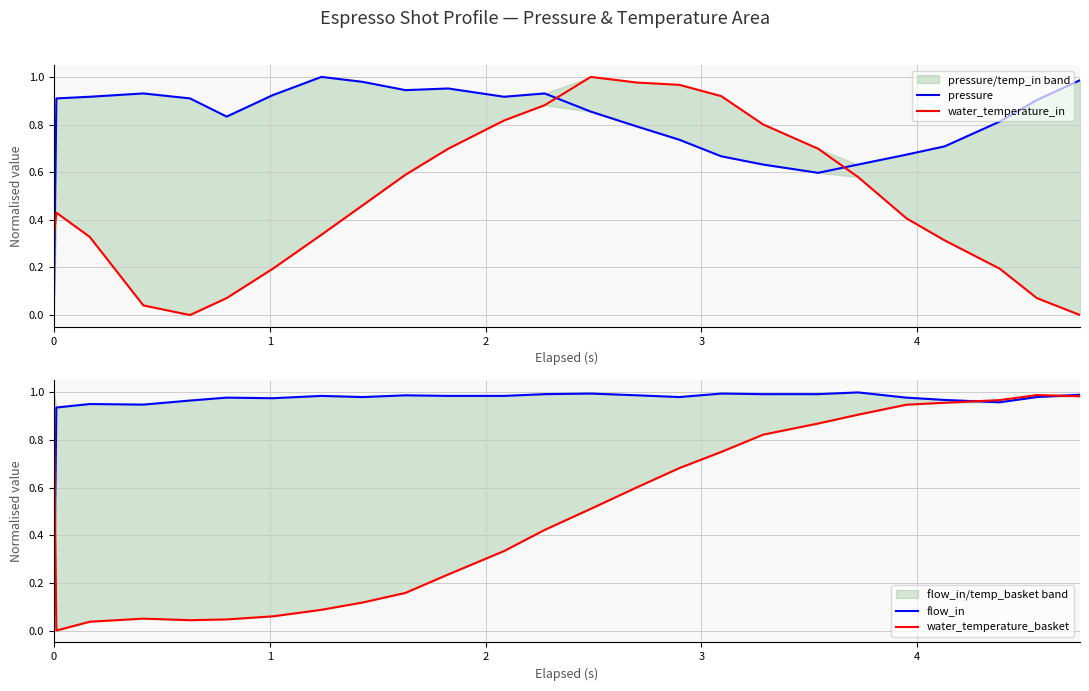

The flow_in series shows 0.7 at 11. True or false?

False